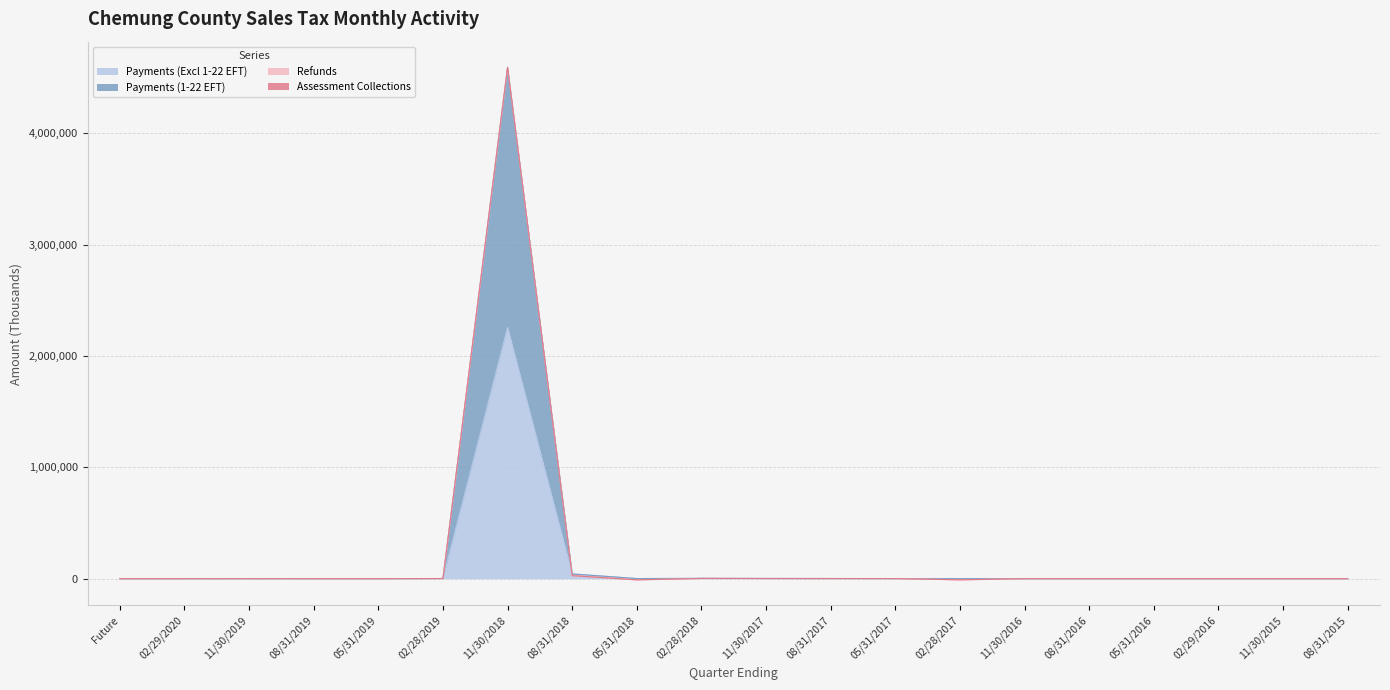

Is it true that Payments (1-22 EFT) equals 2081.4 at 11/30/2017?

False